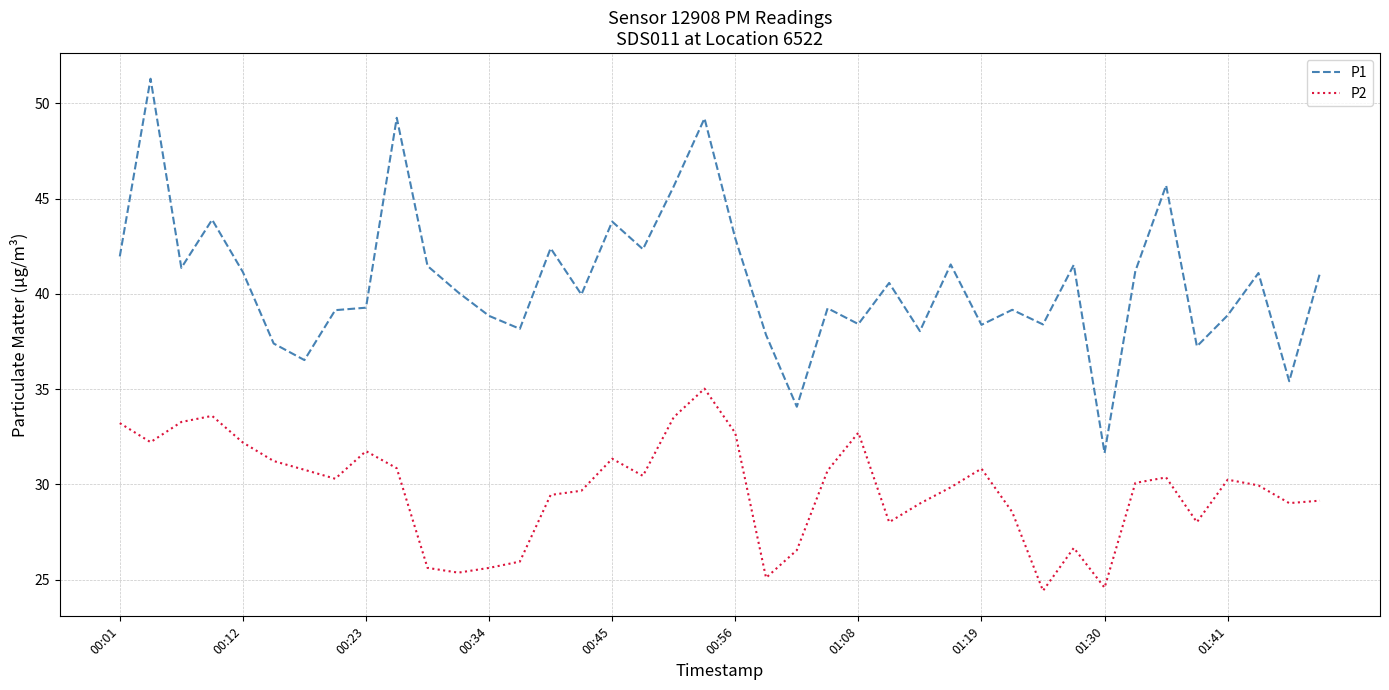

What is the greatest value displayed?

51.3